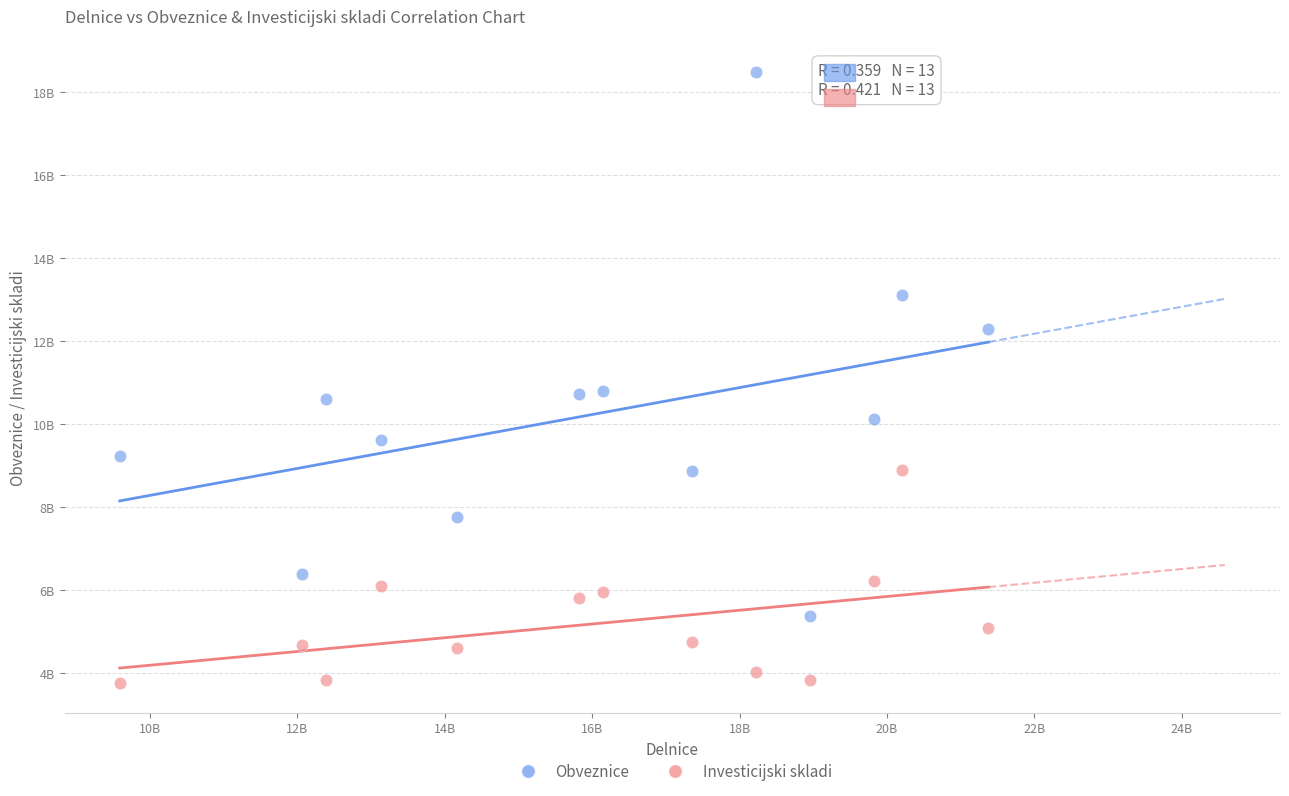

What are all the series names shown in the legend?

Obveznice, Investicijski skladi